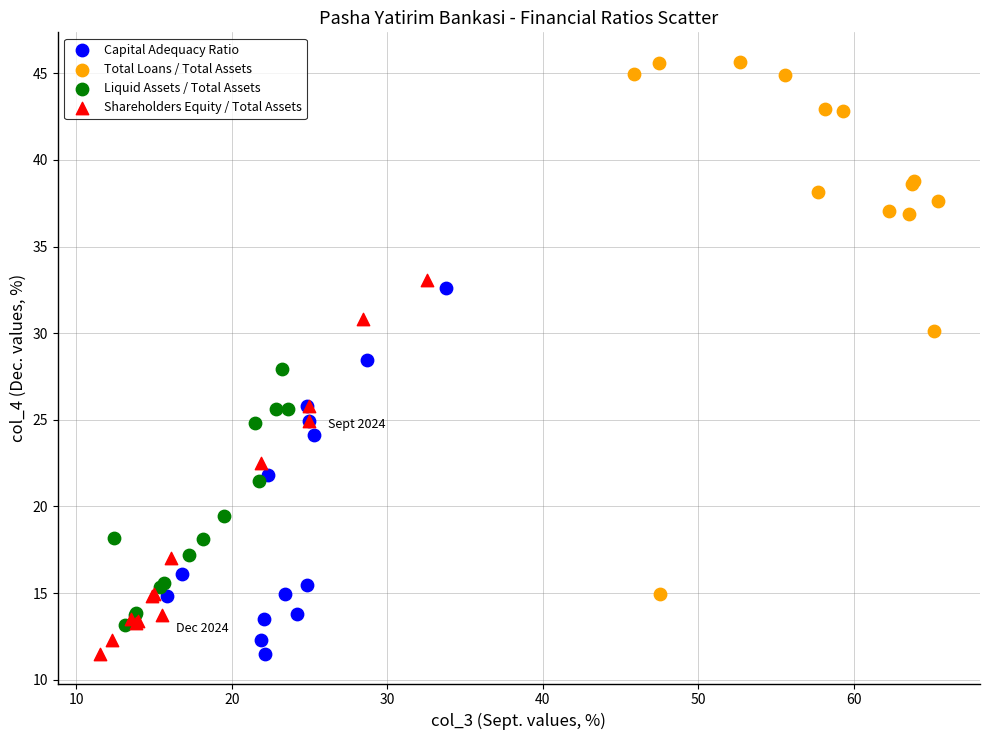

Which series reaches the maximum Y coordinate?

Total Loans / Total Assets